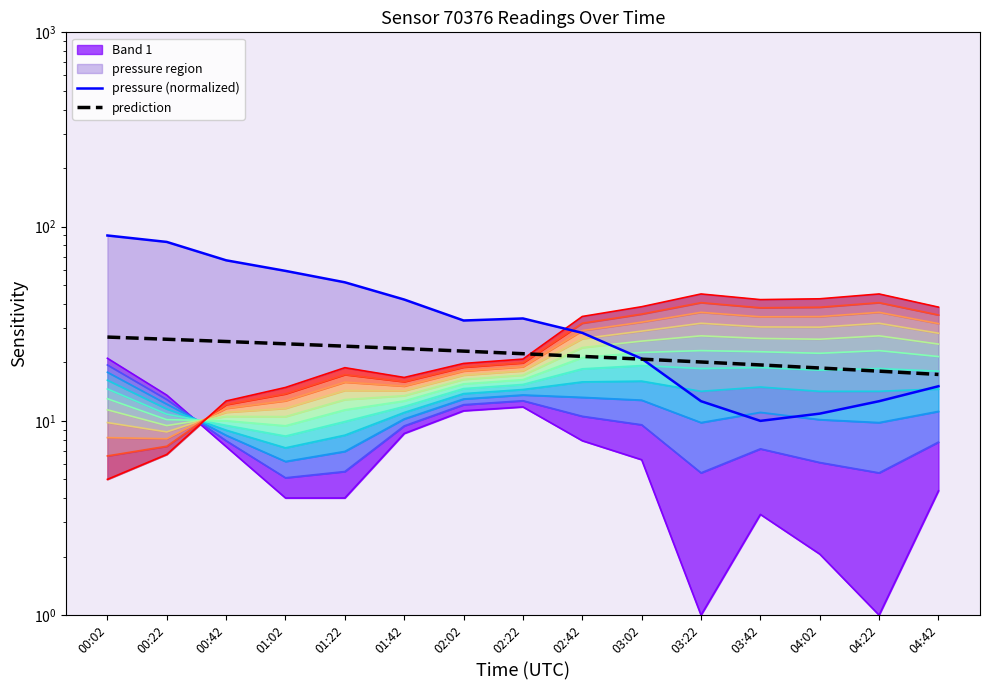

At which category does pressure (normalized) reach its first local peak?

02:22